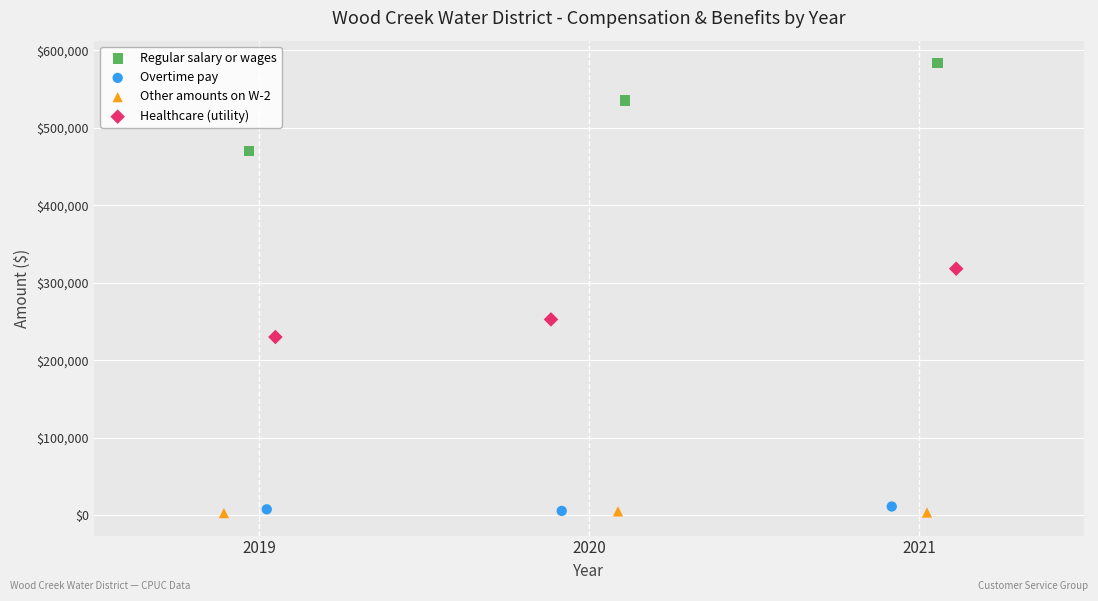

Which series has the largest Y range (max minus min)?

Regular salary or wages